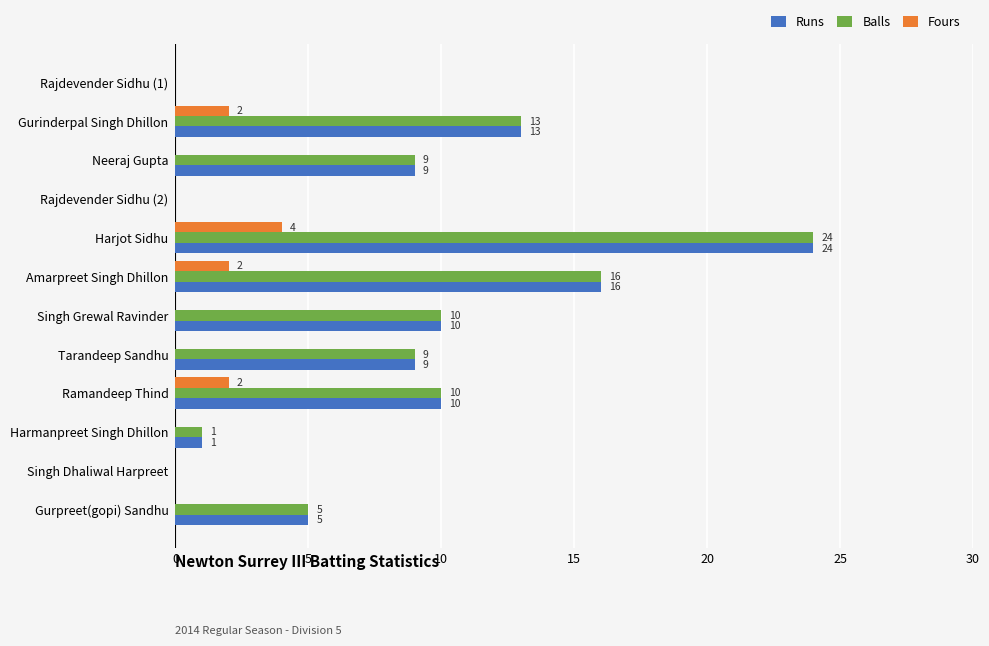

At which label is Balls closest to 12?

Gurinderpal Singh Dhillon